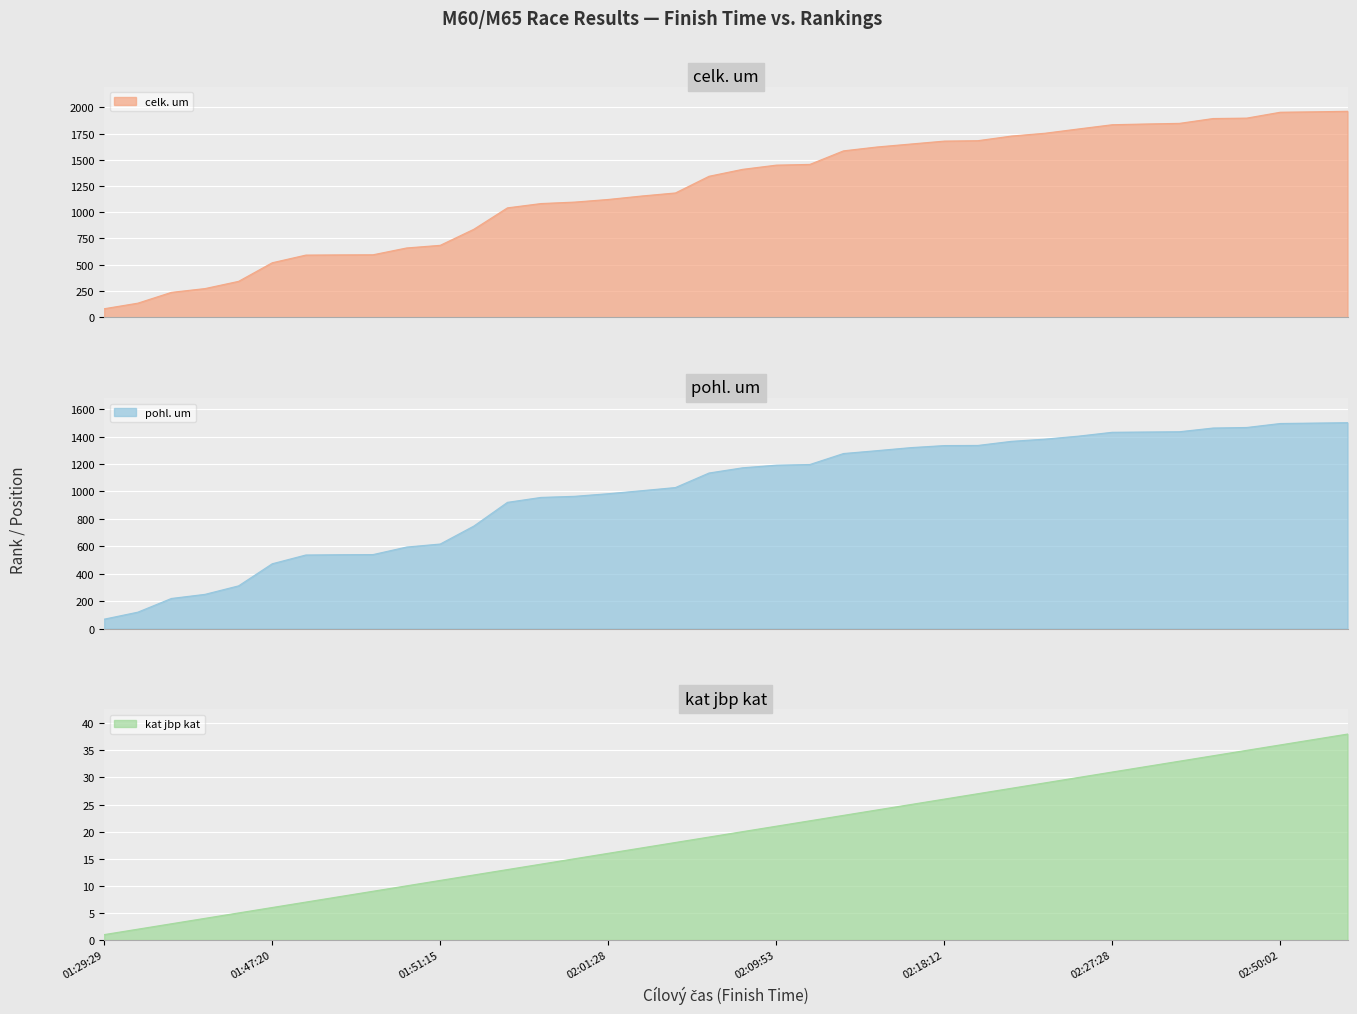

Reading left to right, list all the values displayed in this chart.

celk. um: 01:29:29=81	01:33:00=134	01:38:23=237	01:39:27=273	01:41:57=342	01:47:20=519	01:48:57=592	01:48:58=594	01:48:58=595	01:50:37=660	01:51:15=685	01:55:51=838	01:59:24=1042	02:00:12=1083	02:00:47=1097	02:01:28=1122	02:02:34=1155	02:03:09=1184	02:07:06=1343	02:08:55=1409	02:09:53=1449	02:10:10=1456	02:15:03=1585	02:16:18=1622	02:17:26=1650	02:18:12=1678	02:18:30=1682	02:20:41=1726	02:22:55=1753	02:25:23=1794	02:27:28=1834	02:27:48=1841	02:28:39=1847	02:32:57=1893	02:33:15=1897	02:50:02=1953	02:53:14=1957	02:55:40=1962
pohl. um: 01:29:29=69	01:33:00=120	01:38:23=220	01:39:27=250	01:41:57=312	01:47:20=473	01:48:57=537	01:48:58=539	01:48:58=540	01:50:37=595	01:51:15=617	01:55:51=748	01:59:24=921	02:00:12=957	02:00:47=965	02:01:28=984	02:02:34=1006	02:03:09=1029	02:07:06=1135	02:08:55=1173	02:09:53=1192	02:10:10=1197	02:15:03=1277	02:16:18=1298	02:17:26=1320	02:18:12=1335	02:18:30=1336	02:20:41=1366	02:22:55=1382	02:25:23=1404	02:27:28=1432	02:27:48=1434	02:28:39=1436	02:32:57=1463	02:33:15=1467	02:50:02=1496	02:53:14=1499	02:55:40=1502
kat jbp kat: 01:29:29=1	01:33:00=2	01:38:23=3	01:39:27=4	01:41:57=5	01:47:20=6	01:48:57=7	01:48:58=8	01:48:58=9	01:50:37=10	01:51:15=11	01:55:51=12	01:59:24=13	02:00:12=14	02:00:47=15	02:01:28=16	02:02:34=17	02:03:09=18	02:07:06=19	02:08:55=20	02:09:53=21	02:10:10=22	02:15:03=23	02:16:18=24	02:17:26=25	02:18:12=26	02:18:30=27	02:20:41=28	02:22:55=29	02:25:23=30	02:27:28=31	02:27:48=32	02:28:39=33	02:32:57=34	02:33:15=35	02:50:02=36	02:53:14=37	02:55:40=38